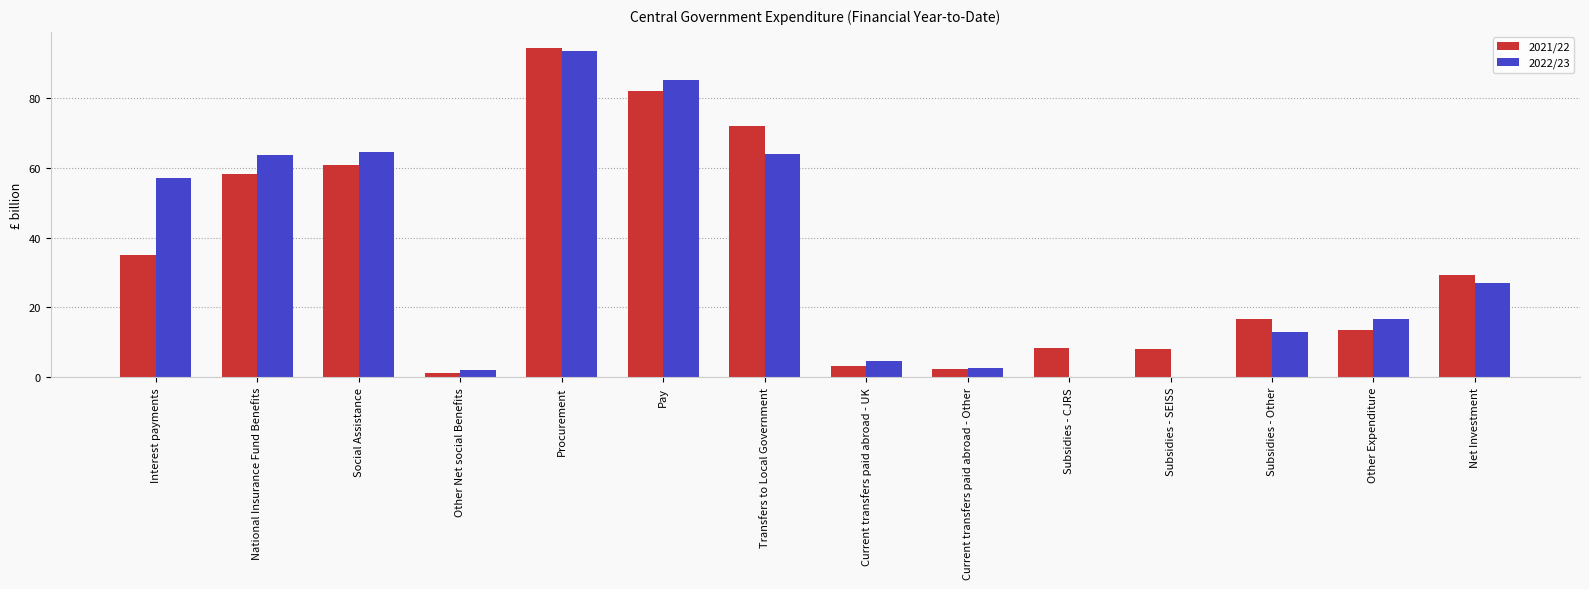

What is the difference between the 2022/23 values at Interest payments and Current transfers paid abroad - Other?

54.5